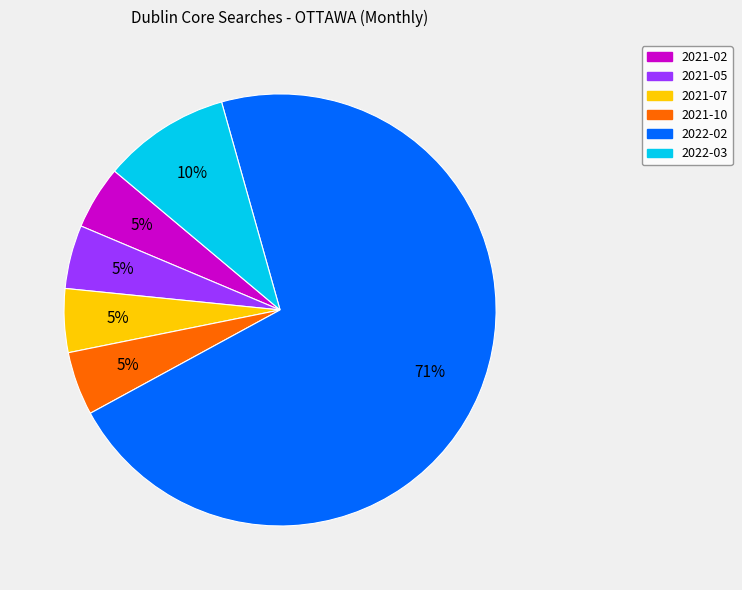

How many slices are in this pie chart?

6